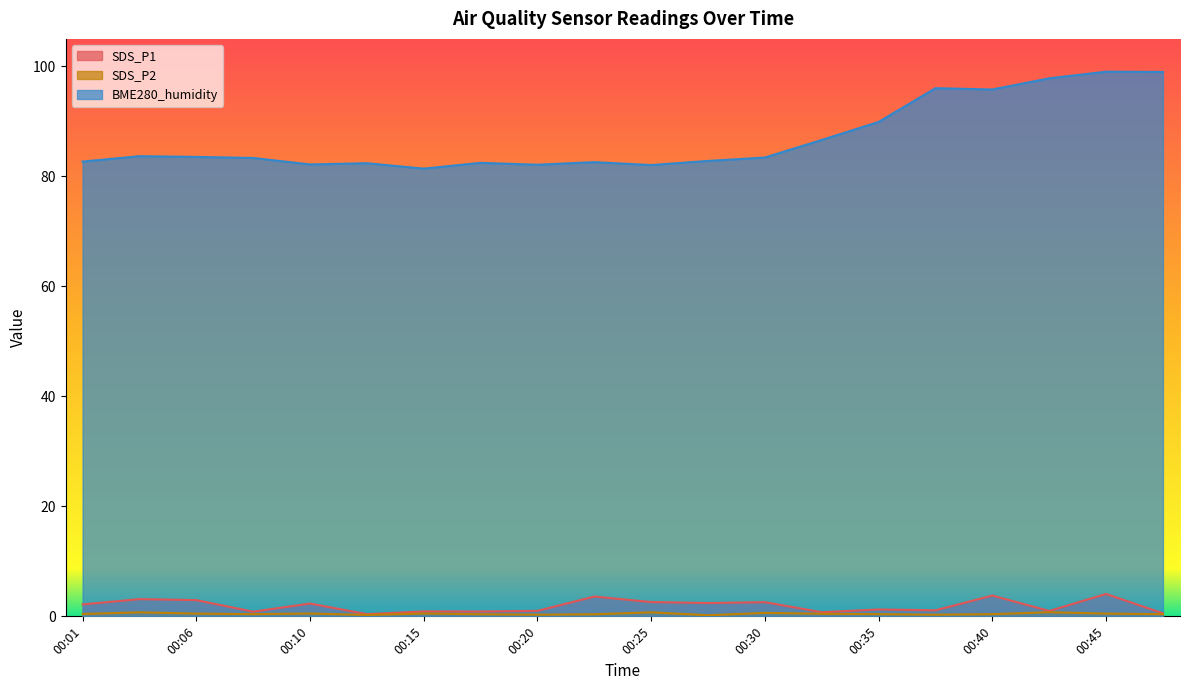

Reading left to right, transcribe all the data shown in this chart.

SDS_P1: 00:01=2.2	00:03=3.1	00:06=3.0	00:08=0.8	00:10=2.3	00:13=0.4	00:15=0.9	00:18=0.9	00:20=1.0	00:23=3.6	00:25=2.6	00:27=2.4	00:30=2.6	00:32=0.8	00:35=1.2	00:37=1.1	00:40=3.8	00:42=1.0	00:45=4.1	00:47=0.6
SDS_P2: 00:01=0.4	00:03=0.7	00:06=0.5	00:08=0.4	00:10=0.5	00:13=0.2	00:15=0.5	00:18=0.4	00:20=0.3	00:23=0.4	00:25=0.7	00:27=0.2	00:30=0.6	00:32=0.5	00:35=0.4	00:37=0.3	00:40=0.4	00:42=0.8	00:45=0.5	00:47=0.4
BME280_humidity: 00:01=82.7	00:03=83.7	00:06=83.5	00:08=83.3	00:10=82.2	00:13=82.4	00:15=81.4	00:18=82.5	00:20=82.1	00:23=82.6	00:25=82.1	00:27=82.8	00:30=83.4	00:32=86.6	00:35=89.9	00:37=96.0	00:40=95.8	00:42=97.8	00:45=99.0	00:47=99.0